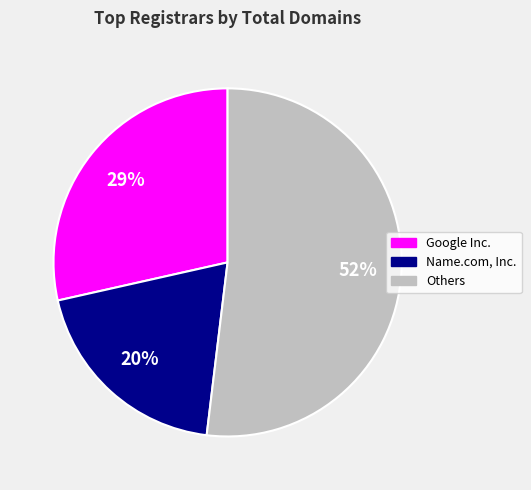

Does any single category account for the majority?

Yes